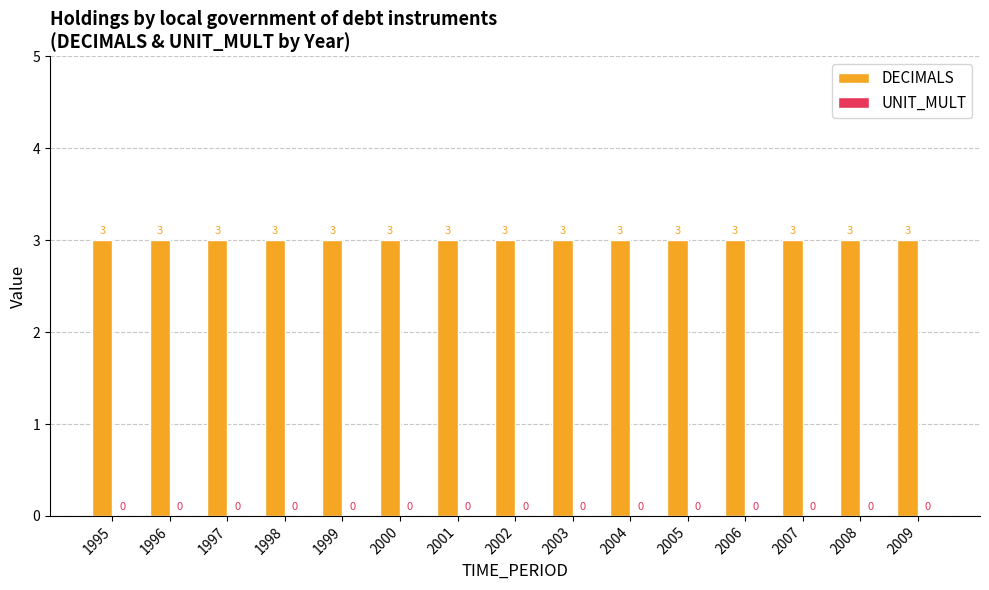

What is the value of the DECIMALS bar at the 6th from the left?

3